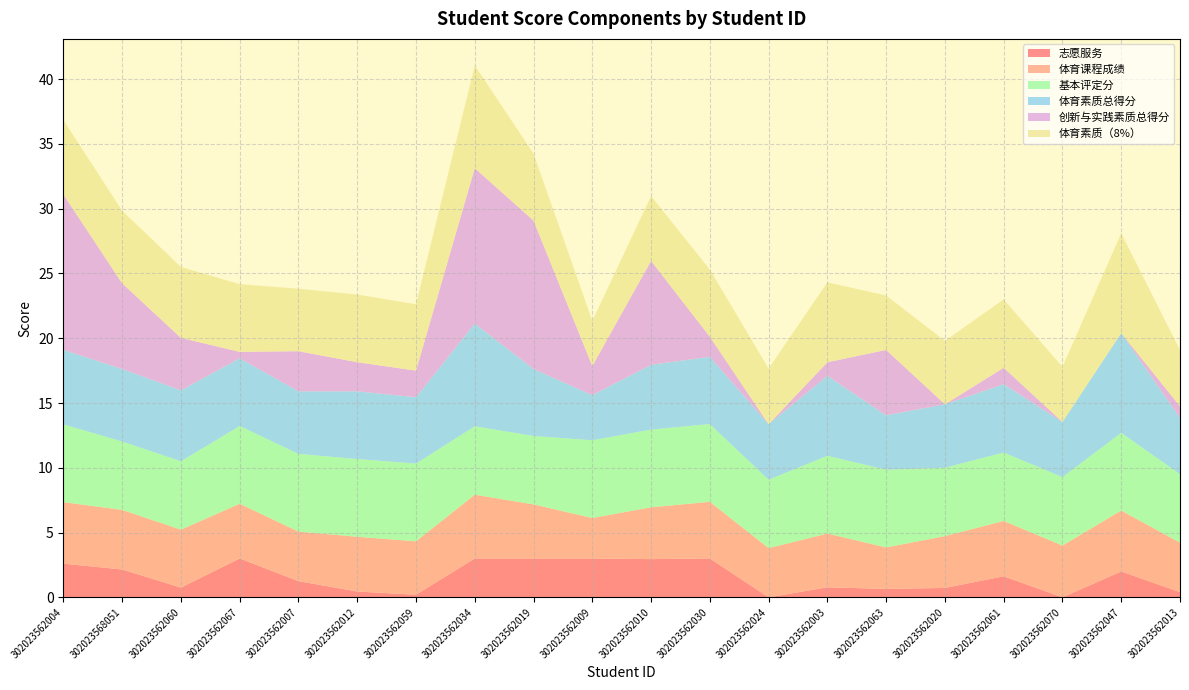

Reading left to right, what are all the values shown in this chart?

志愿服务: 302023562004=2.6	302023568051=2.1	302023562060=0.8	302023562067=3.0	302023562007=1.2	302023562012=0.5	302023562059=0.2	302023562034=3.0	302023562019=3.0	302023562009=3.0	302023562010=3.0	302023562030=3.0	302023562024=0.0	302023562003=0.8	302023562063=0.7	302023562020=0.7	302023562061=1.6	302023562070=0.0	302023562047=2.0	302023562013=0.4
体育课程成绩: 302023562004=4.8	302023568051=4.6	302023562060=4.5	302023562067=4.2	302023562007=3.8	302023562012=4.2	302023562059=4.1	302023562034=4.9	302023562019=4.2	302023562009=3.1	302023562010=4.0	302023562030=4.4	302023562024=3.8	302023562003=4.2	302023562063=3.2	302023562020=4.0	302023562061=4.3	302023562070=4.0	302023562047=4.7	302023562013=3.8
基本评定分: 302023562004=6.0	302023568051=5.3	302023562060=5.3	302023562067=6.0	302023562007=6.0	302023562012=6.0	302023562059=6.0	302023562034=5.3	302023562019=5.3	302023562009=6.0	302023562010=6.0	302023562030=6.0	302023562024=5.3	302023562003=6.0	302023562063=6.0	302023562020=5.3	302023562061=5.3	302023562070=5.3	302023562047=6.0	302023562013=5.3
体育素质总得分: 302023562004=5.8	302023568051=5.6	302023562060=5.5	302023562067=5.2	302023562007=4.8	302023562012=5.2	302023562059=5.1	302023562034=7.9	302023562019=5.2	302023562009=3.5	302023562010=5.0	302023562030=5.2	302023562024=4.3	302023562003=6.2	302023562063=4.2	302023562020=4.9	302023562061=5.3	302023562070=4.3	302023562047=7.7	302023562013=4.3
创新与实践素质总得分: 302023562004=12.0	302023568051=6.6	302023562060=4.0	302023562067=0.5	302023562007=3.1	302023562012=2.2	302023562059=2.0	302023562034=12.0	302023562019=11.4	302023562009=2.2	302023562010=8.0	302023562030=1.6	302023562024=0.0	302023562003=1.1	302023562063=5.0	302023562020=0.0	302023562061=1.3	302023562070=0.0	302023562047=0.0	302023562013=0.9
体育素质（8%）: 302023562004=5.8	302023568051=5.6	302023562060=5.5	302023562067=5.2	302023562007=4.8	302023562012=5.2	302023562059=5.1	302023562034=7.9	302023562019=5.2	302023562009=3.5	302023562010=5.0	302023562030=5.2	302023562024=4.3	302023562003=6.2	302023562063=4.2	302023562020=4.9	302023562061=5.3	302023562070=4.3	302023562047=7.7	302023562013=4.3